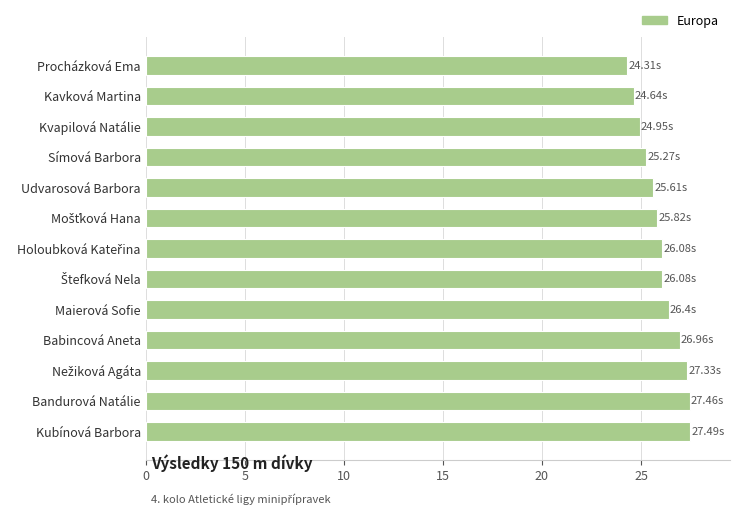

Does the chart contain stacked bars?

No